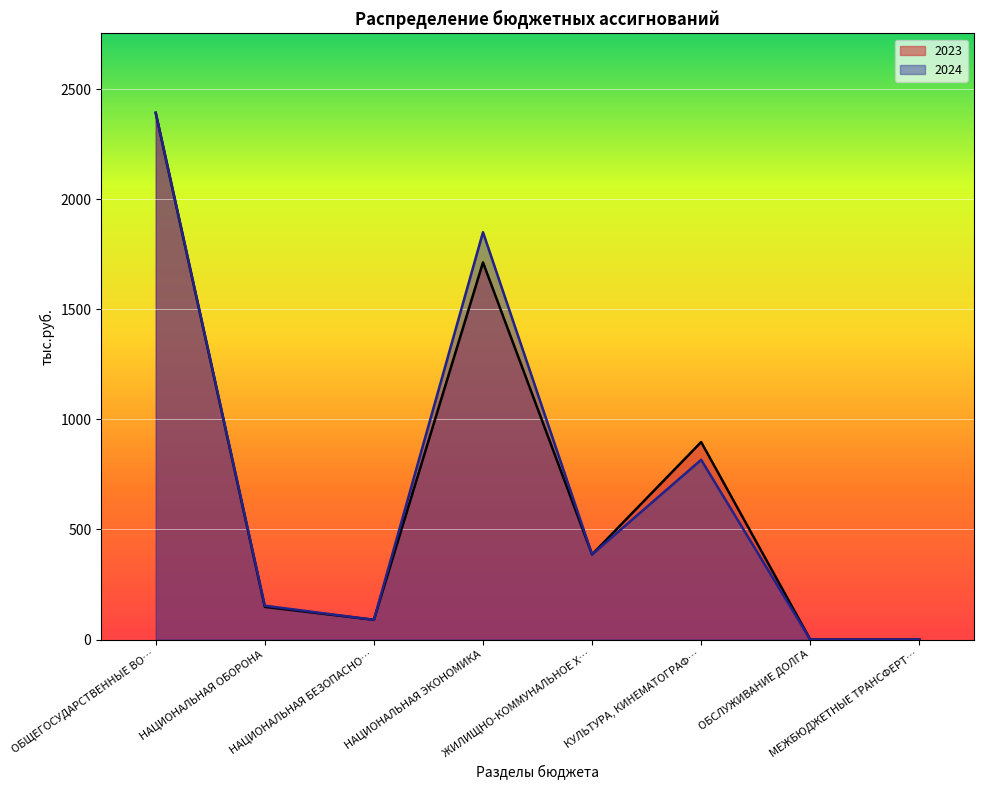

Where is 2023 nearest to the value 1195?

КУЛЬТУРА, КИНЕМАТОГРАФ…